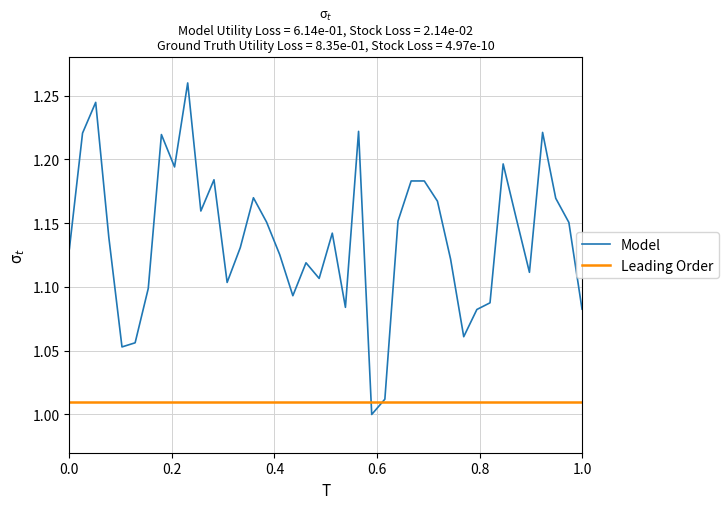

List the series in order of their peak value, highest first.

Model, Leading Order